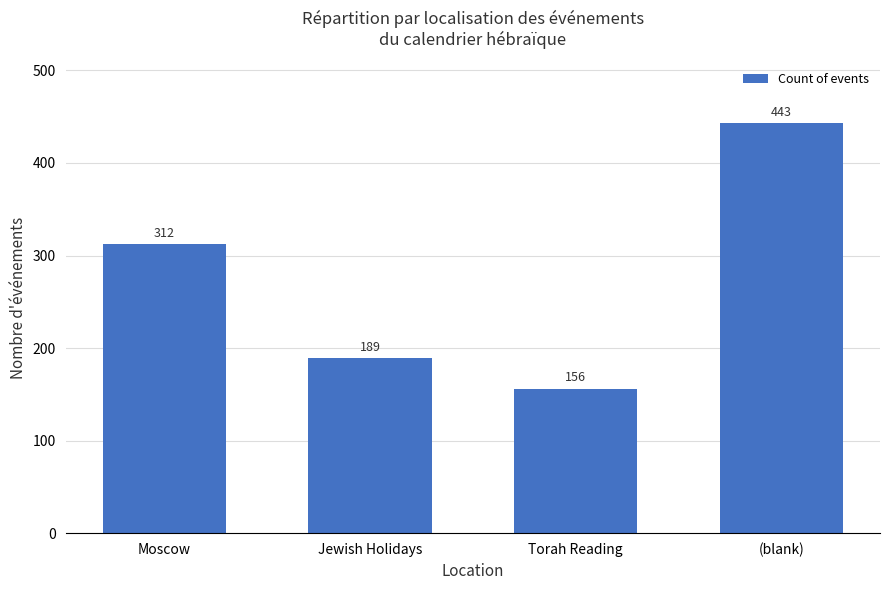

Rank the categories by value from lowest to highest.

Torah Reading, Jewish Holidays, Moscow, (blank)